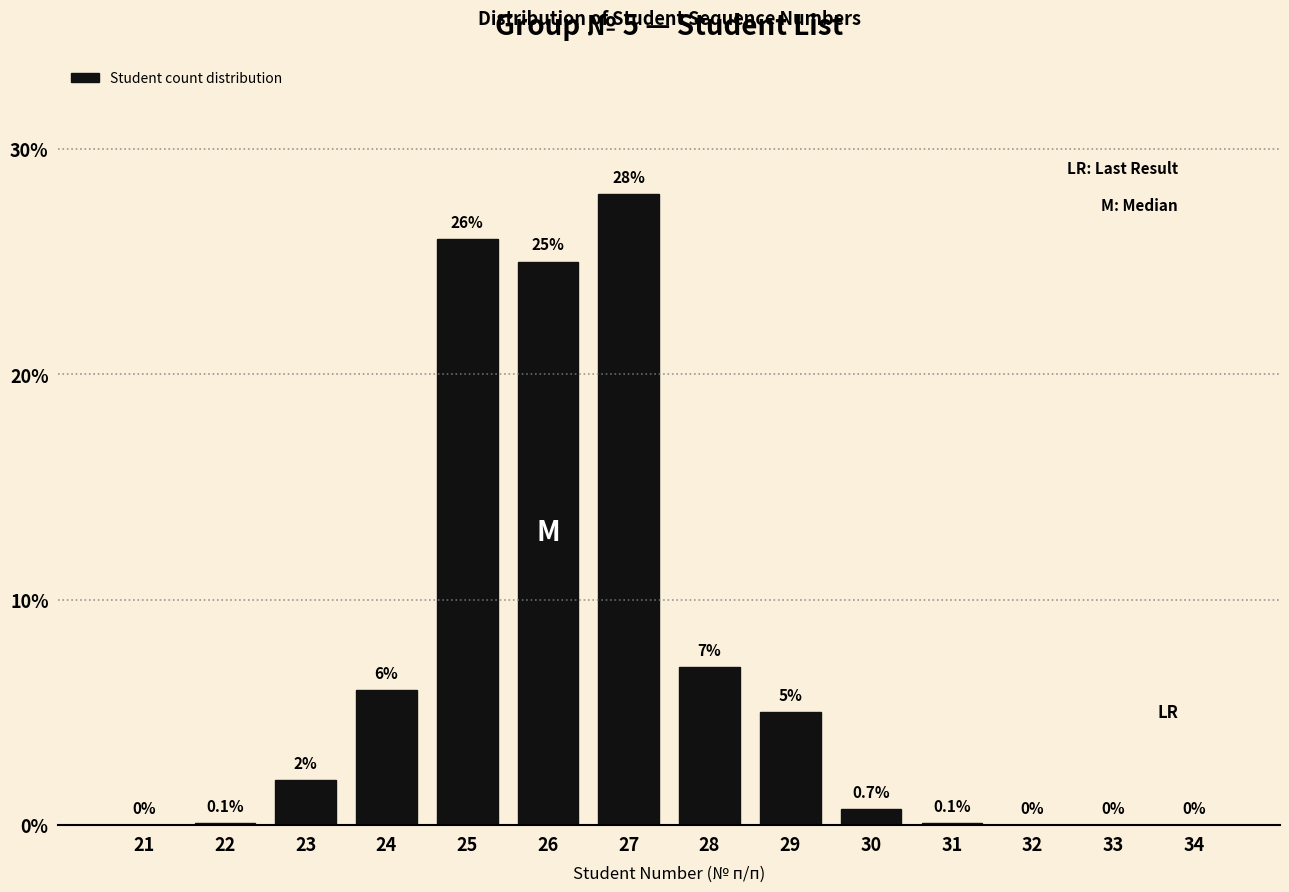

Reading right to left, what are all the values shown in this chart?

34=0.0	33=0.0	32=0.0	31=0.1	30=0.7	29=5.0	28=7.0	27=28.0	26=25.0	25=26.0	24=6.0	23=2.0	22=0.1	21=0.0